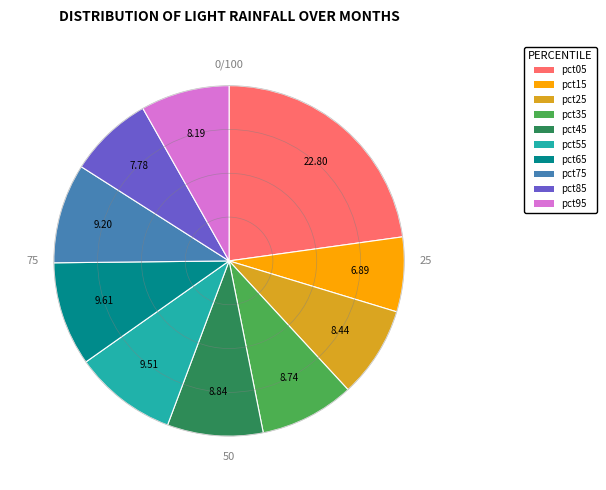

Which has a higher value, pct25 or pct55?

pct55